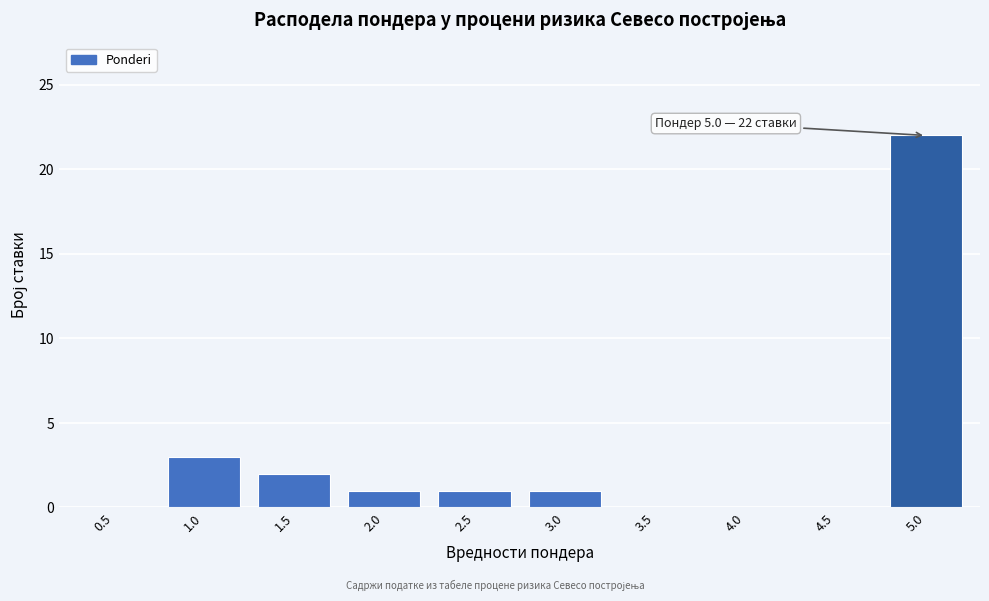

Reading left to right, list all the values displayed in this chart.

0.5=0	1.0=3	1.5=2	2.0=1	2.5=1	3.0=1	3.5=0	4.0=0	4.5=0	5.0=22